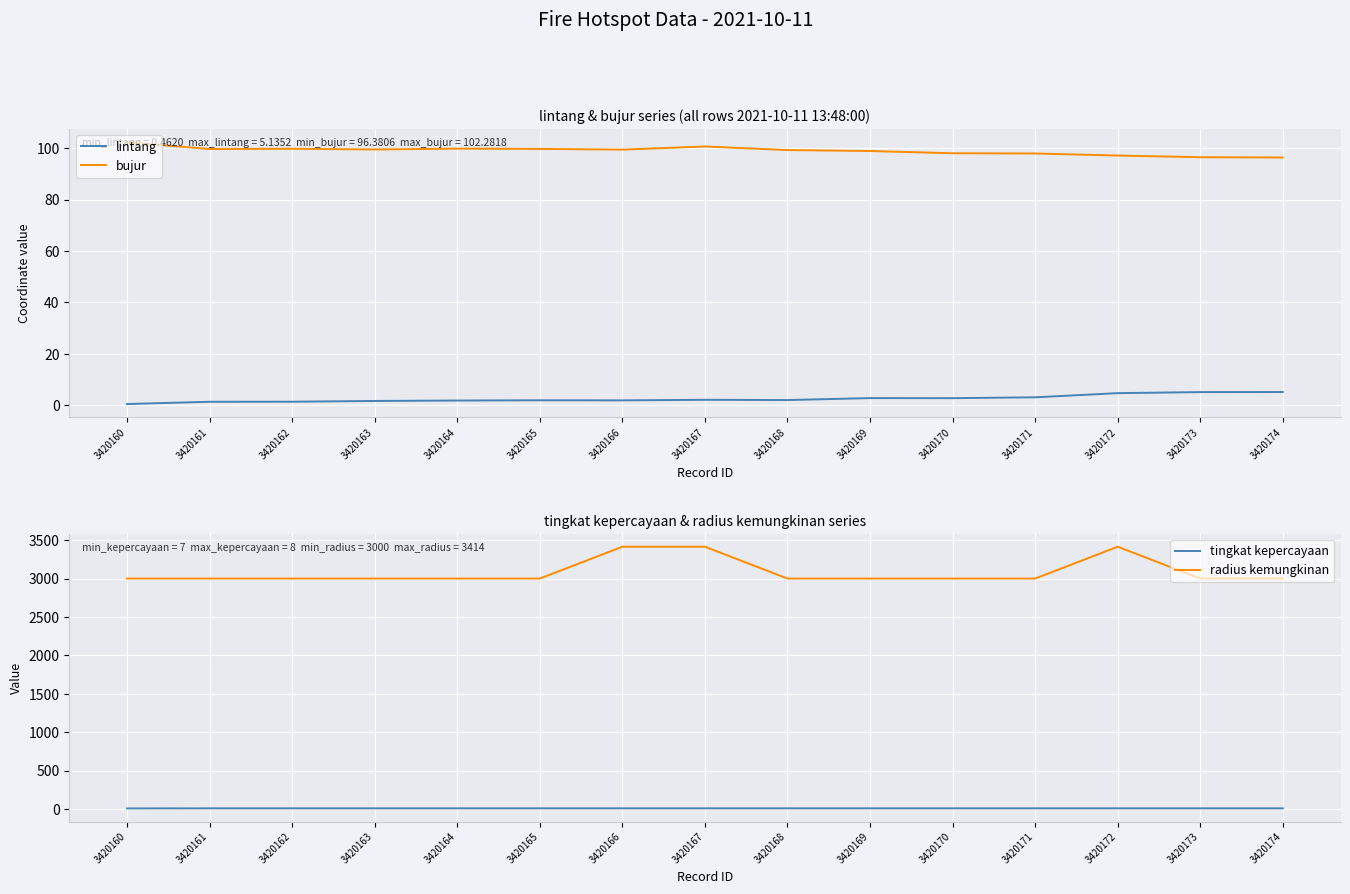

List the labels in order of radius kemungkinan value, largest first.

3420166, 3420167, 3420172, 3420160, 3420161, 3420162, 3420163, 3420164, 3420165, 3420168, 3420169, 3420170, 3420171, 3420173, 3420174